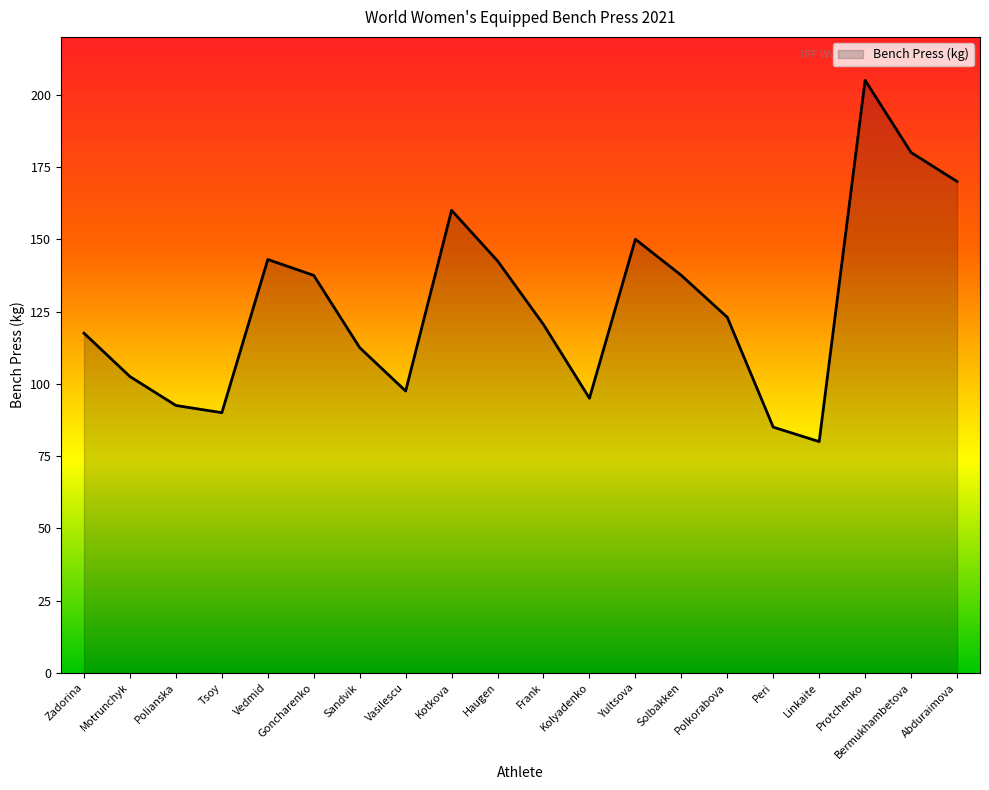

Which category has the highest value across all series?

Protchenko